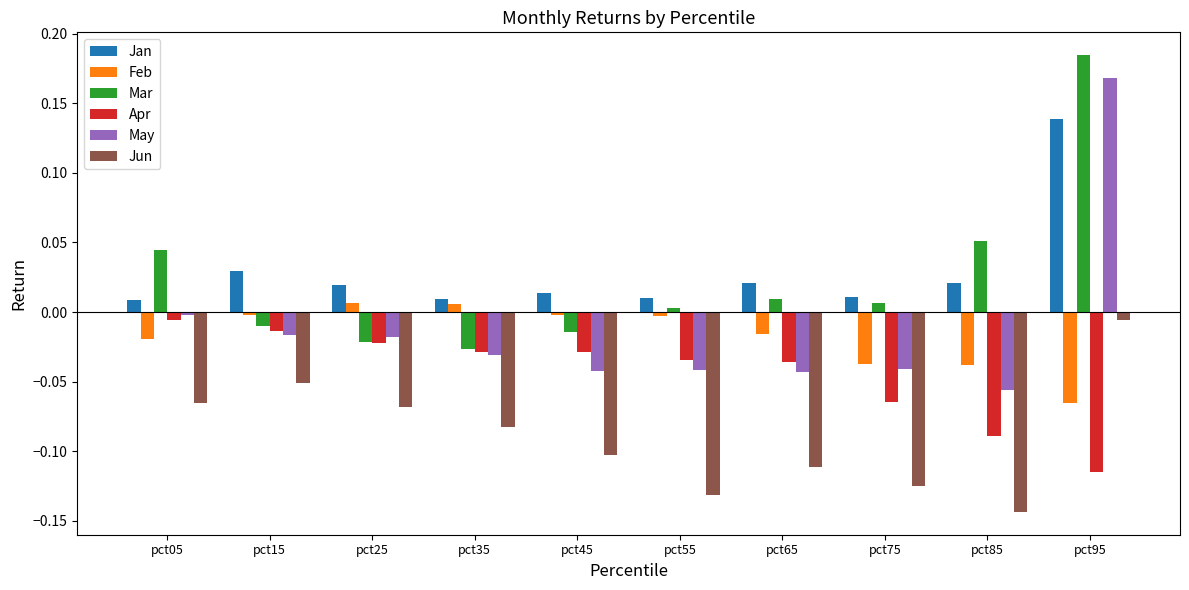

Is it true that Jun equals -0.1 at pct15?

True